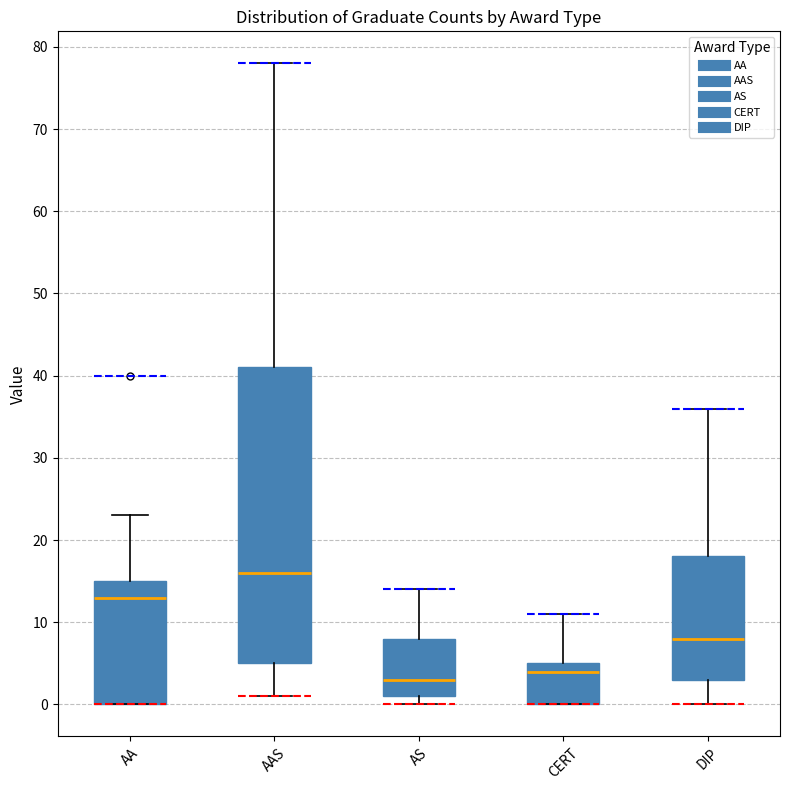

Where does the median line of the box for AAS sit on the y-axis? The values are not printed on the chart, so give them approximately, as read against the axis.

16